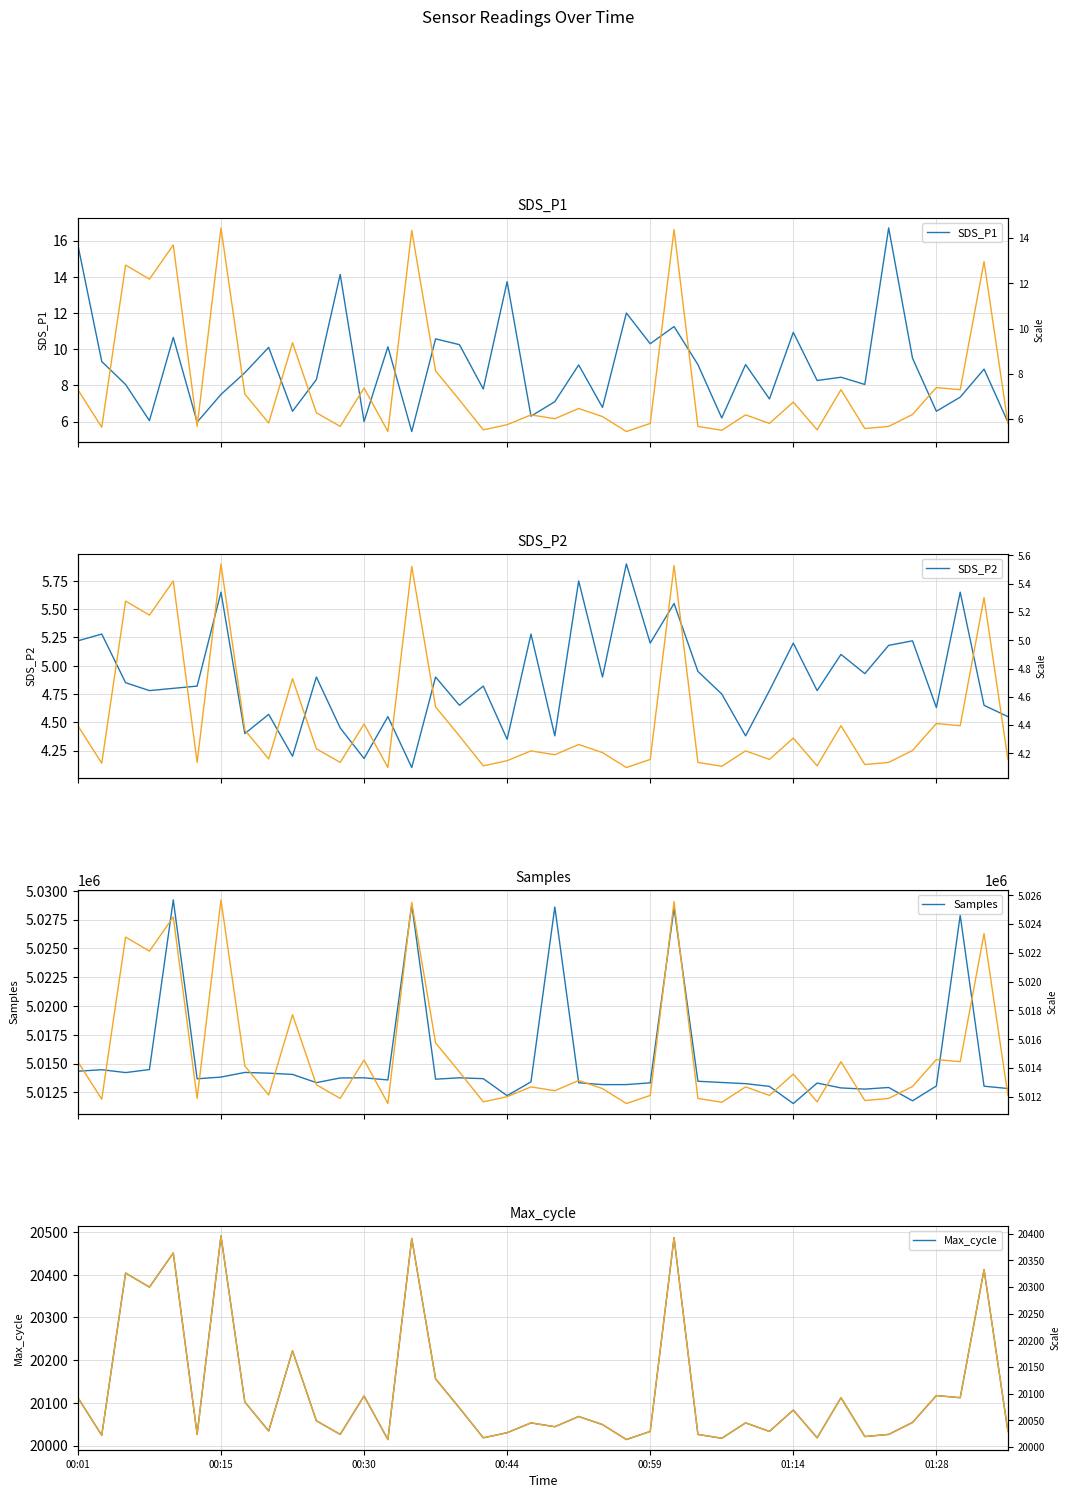

True or false: SDS_P2 and Max_cycle cross at least once.

False